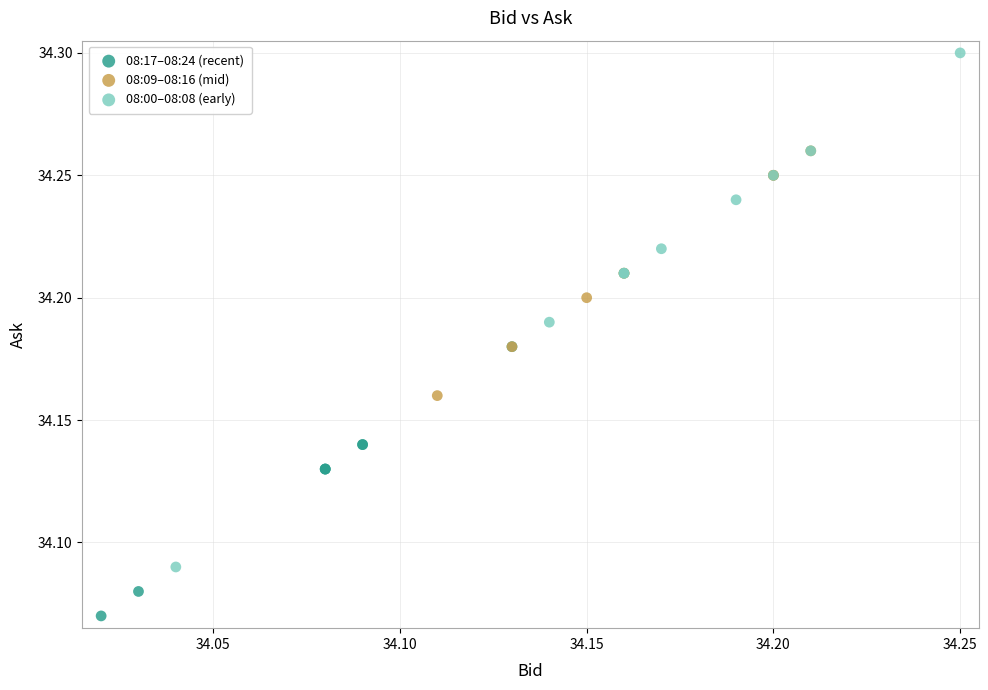

Which series has the largest Y range (max minus min)?

08:00–08:08 (early)